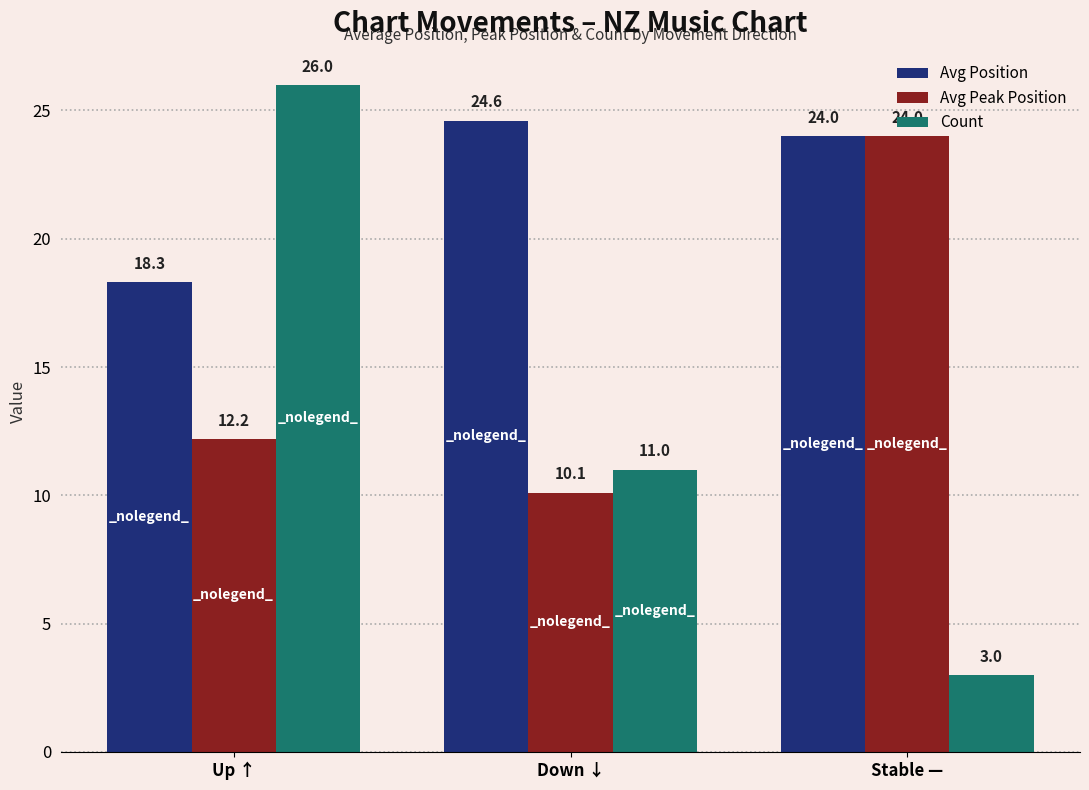

Reading right to left, what are all the values shown in this chart?

Avg Position: Stable —=24.0	Down ↓=24.6	Up ↑=18.3
Avg Peak Position: Stable —=24.0	Down ↓=10.1	Up ↑=12.2
Count: Stable —=3.0	Down ↓=11.0	Up ↑=26.0